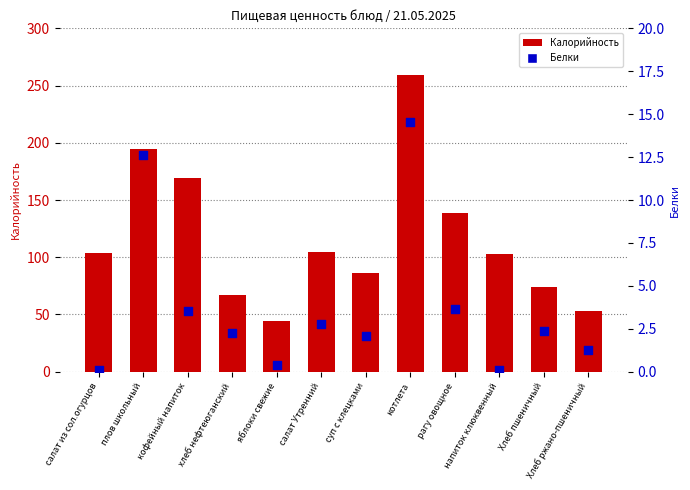

Which series has the largest total across all categories?

Калорийность